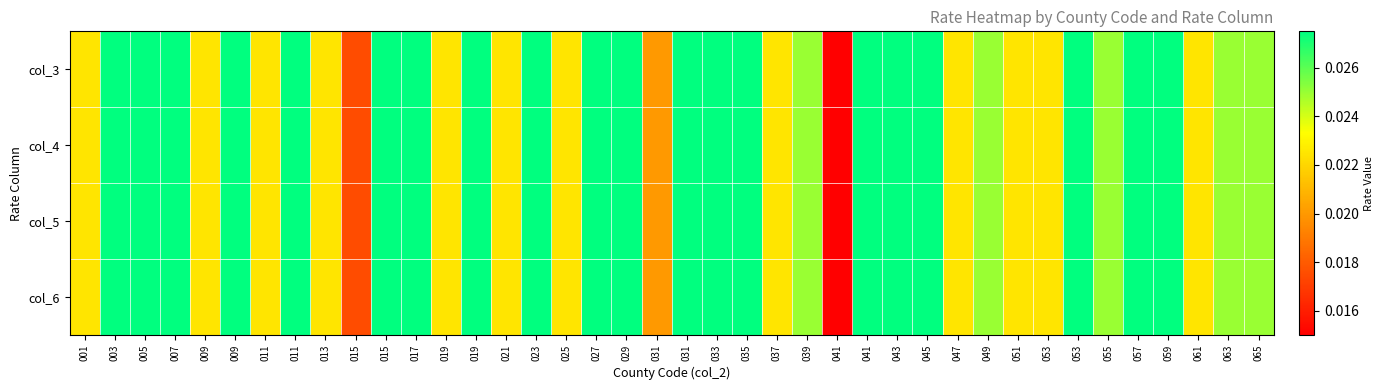

At which category is the sum across all series the highest?

003